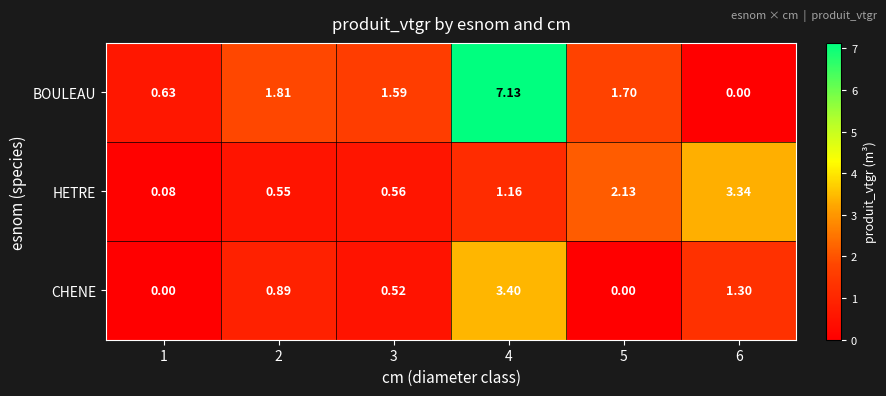

Is the value of CHENE at 1 greater than the value of BOULEAU at 4?

No